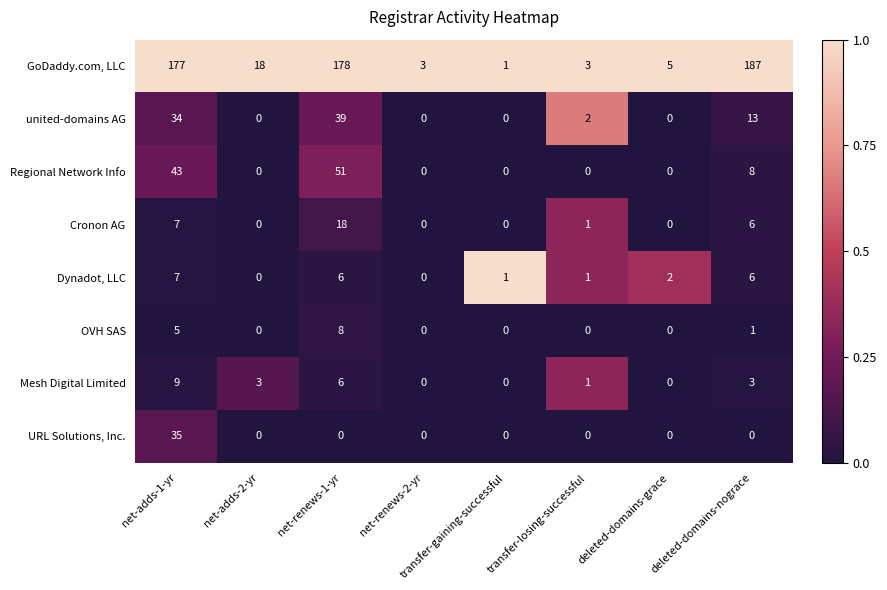

The united-domains AG series shows 0 at deleted-domains-grace. True or false?

True